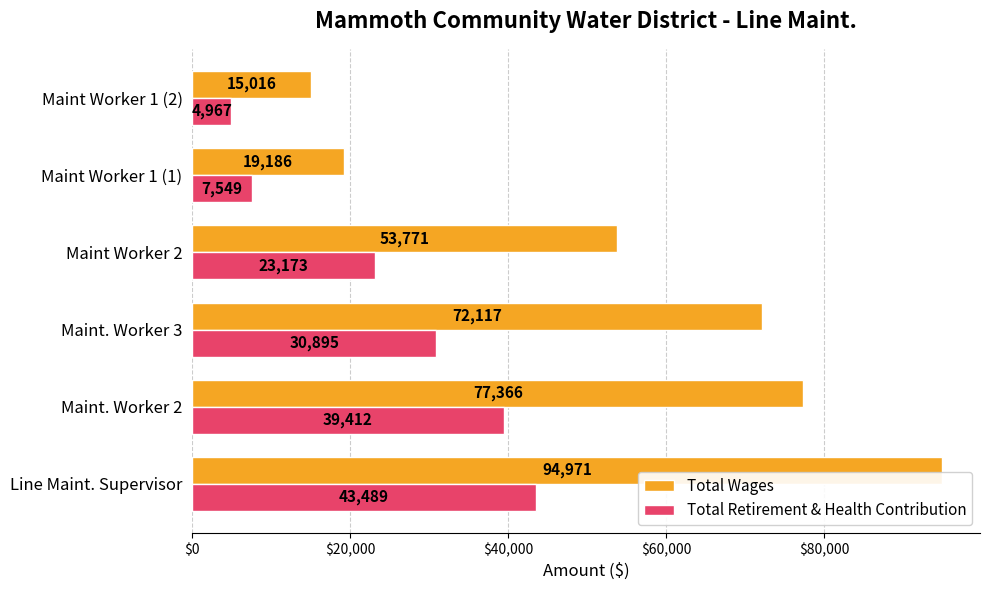

At which category is the sum across all series the highest?

Line Maint. Supervisor